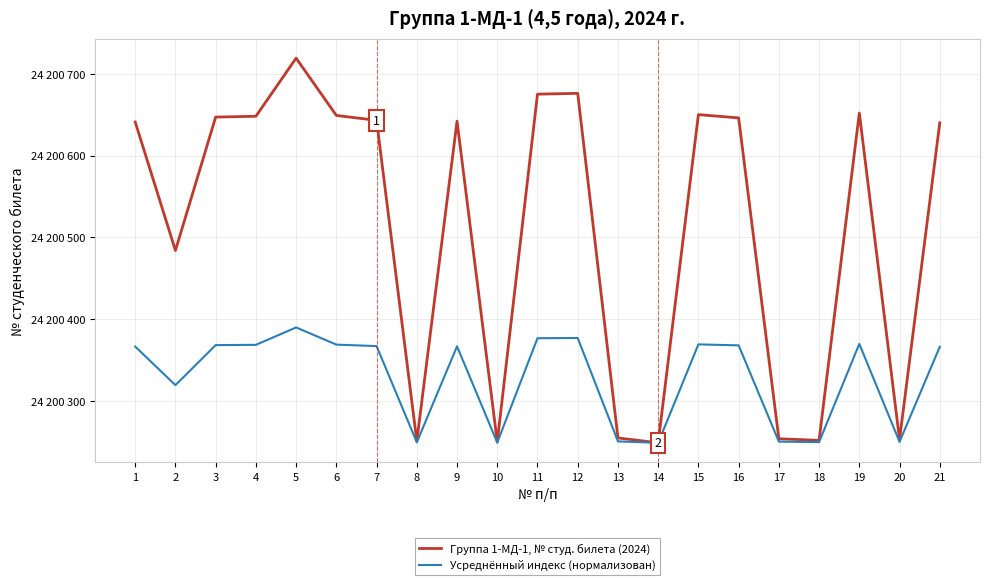

What is the approximate value of Группа 1-МД-1, № студ. билета (2024) at 8?

24200251.0